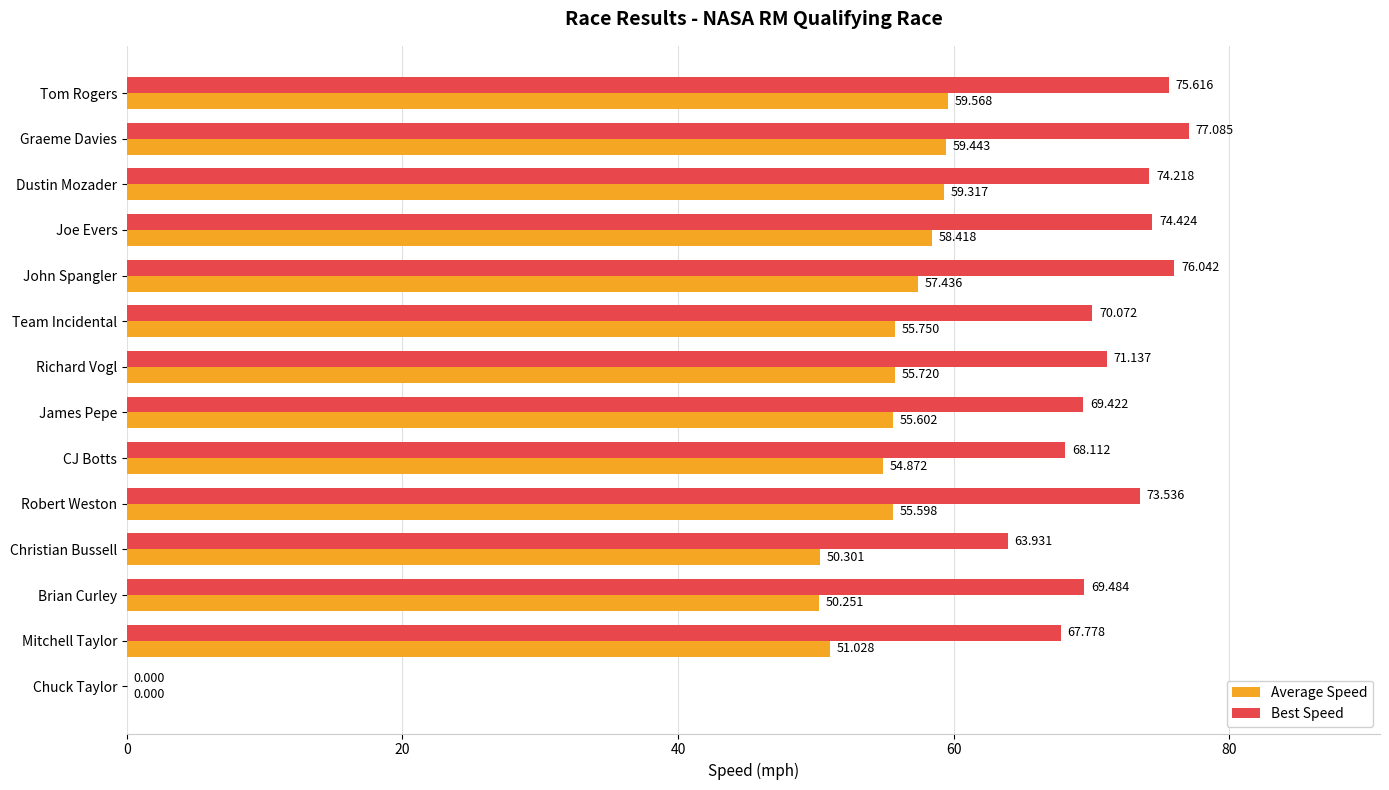

Which series has the largest total across all categories?

Best Speed